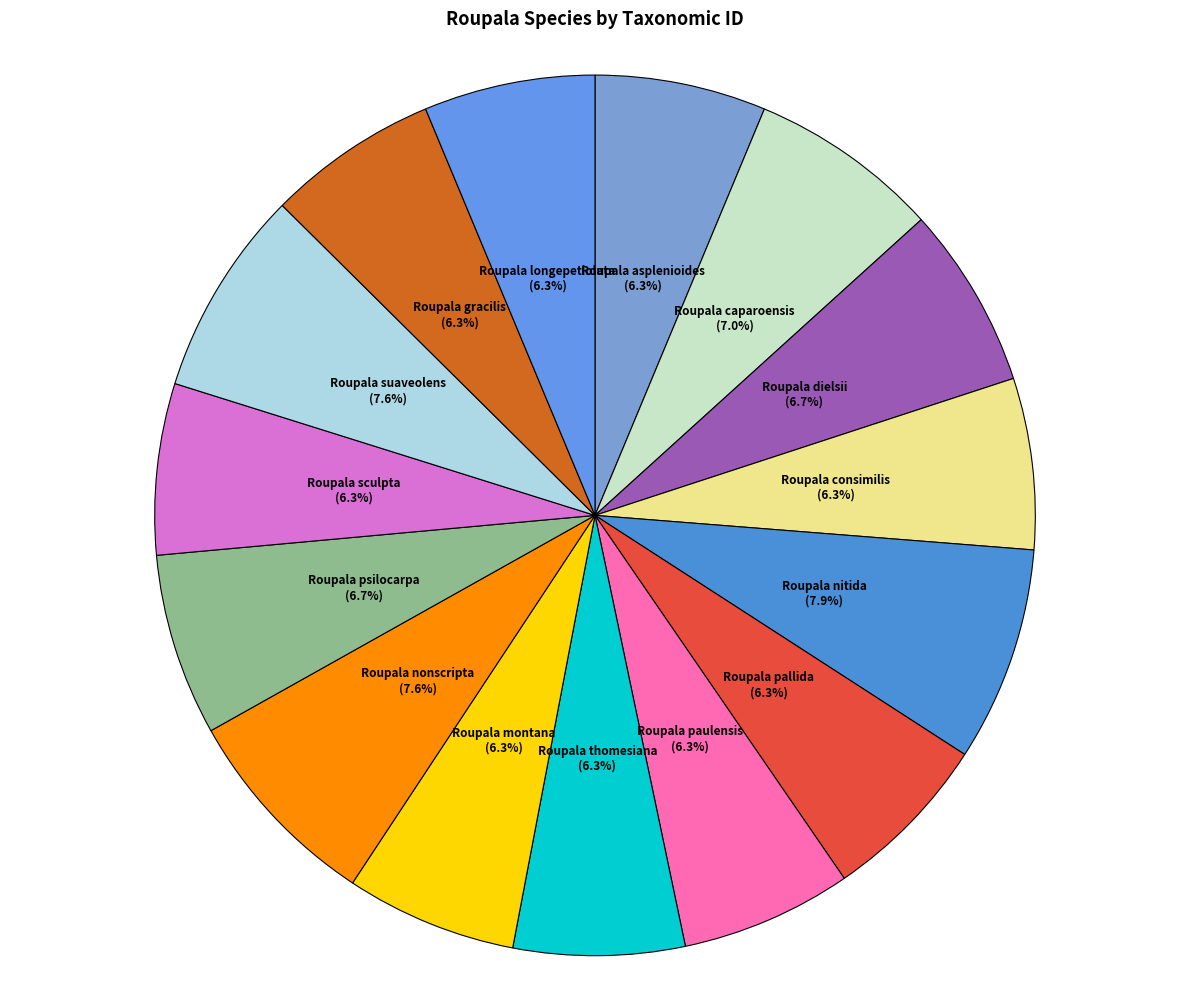

Combined, do Roupala gracilis and Roupala asplenioides account for over 50%?

No